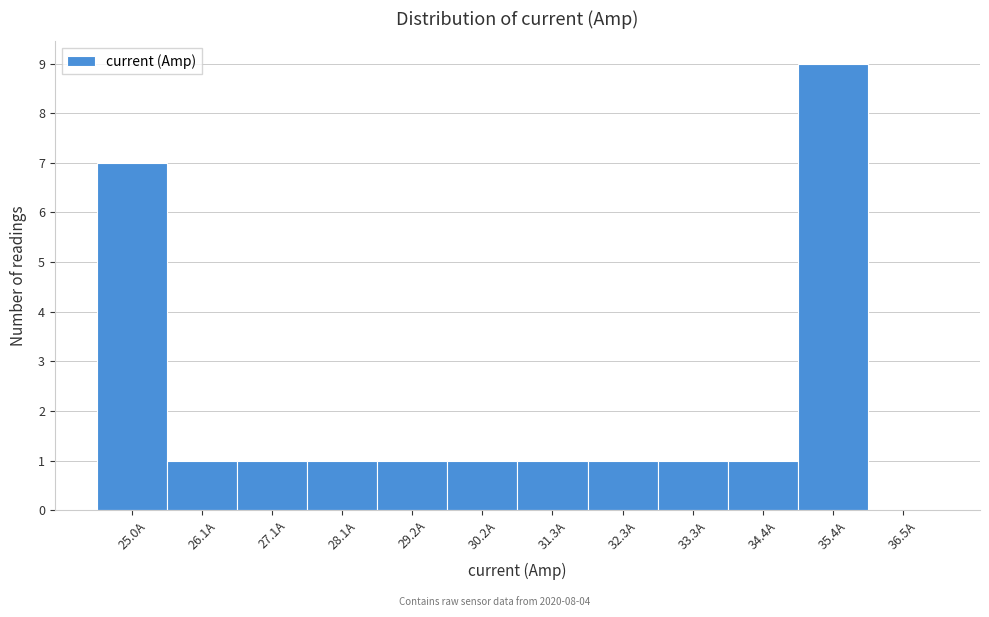

Reading left to right, list every bar in this chart as the range it spans on the x-axis followed by its height. Neither the bar edges nor the heights are printed on the chart, so give them approximately, as read against the axes.

24.50 to 25.54: 7
25.54 to 26.58: 1
26.58 to 27.62: 1
27.62 to 28.66: 1
28.66 to 29.70: 1
29.70 to 30.74: 1
30.74 to 31.78: 1
31.78 to 32.82: 1
32.82 to 33.86: 1
33.86 to 34.90: 1
34.90 to 35.94: 9
35.94 to 36.98: 0